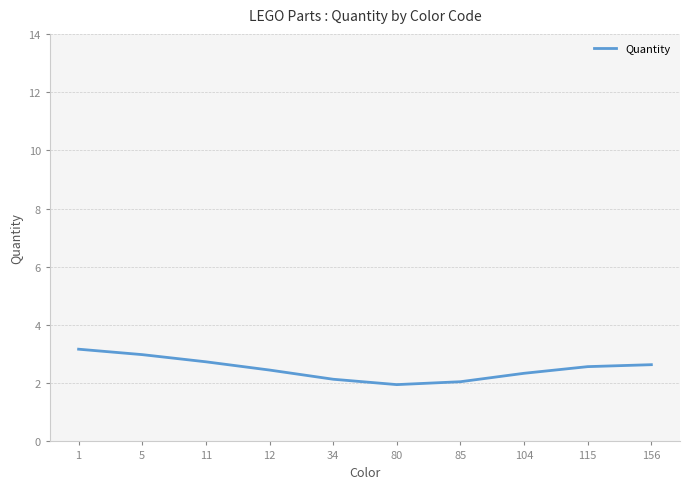

Between 34 and 11, which is larger?

11